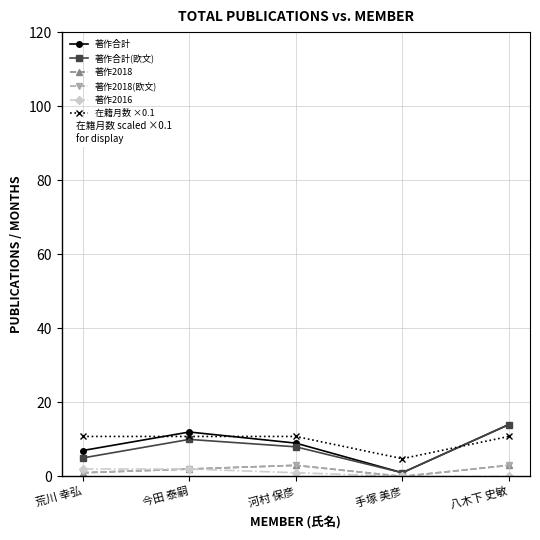

What is the value of the 著作合計(欧文) point at the 5th from the left?

14.0